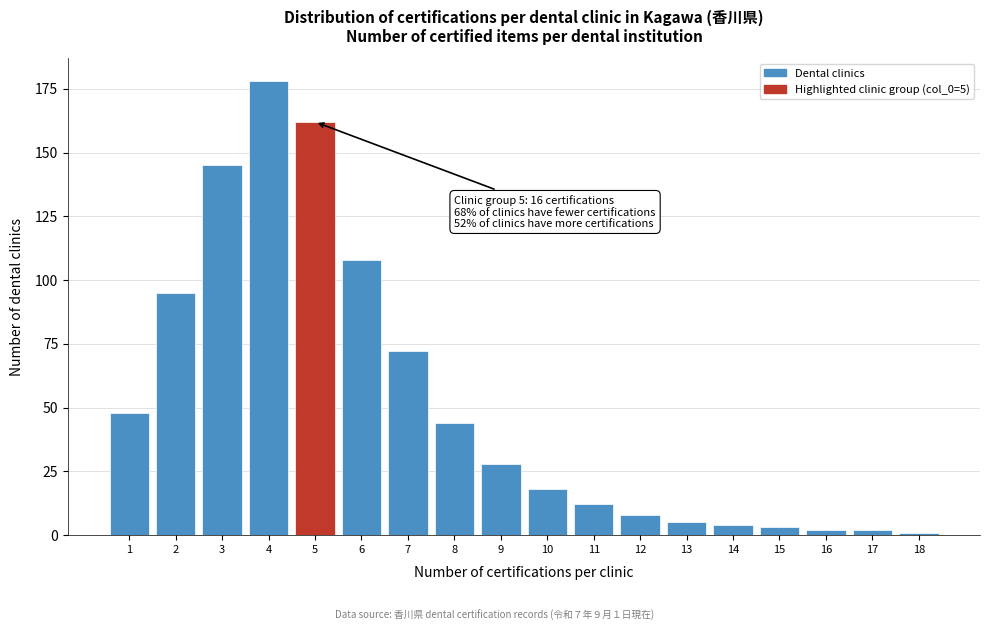

Reading left to right, extract all data points from this chart.

1=48	2=95	3=145	4=178	5=162	6=108	7=72	8=44	9=28	10=18	11=12	12=8	13=5	14=4	15=3	16=2	17=2	18=1